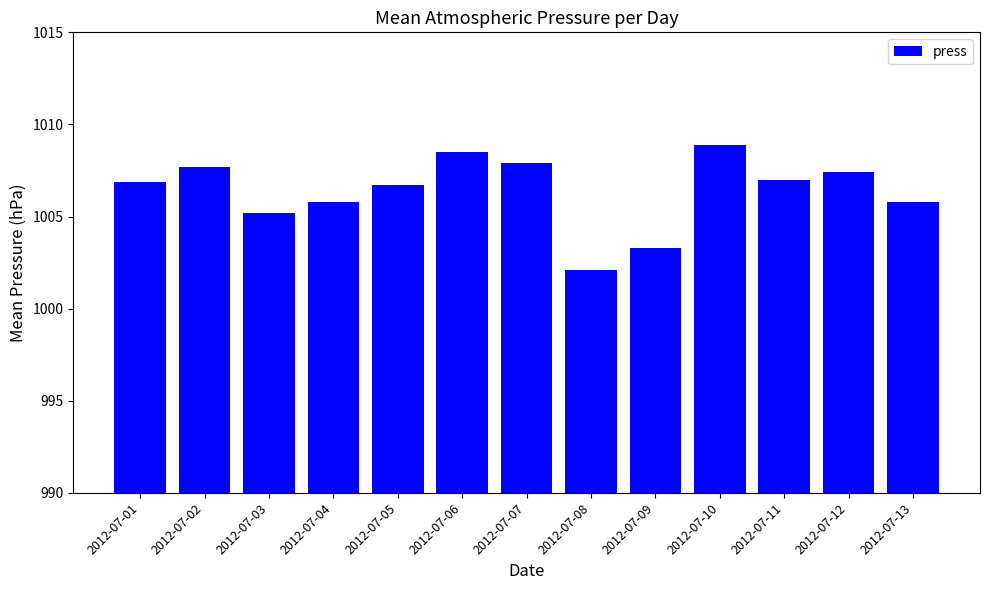

What is the approximate value at 2012-07-03?

1005.2